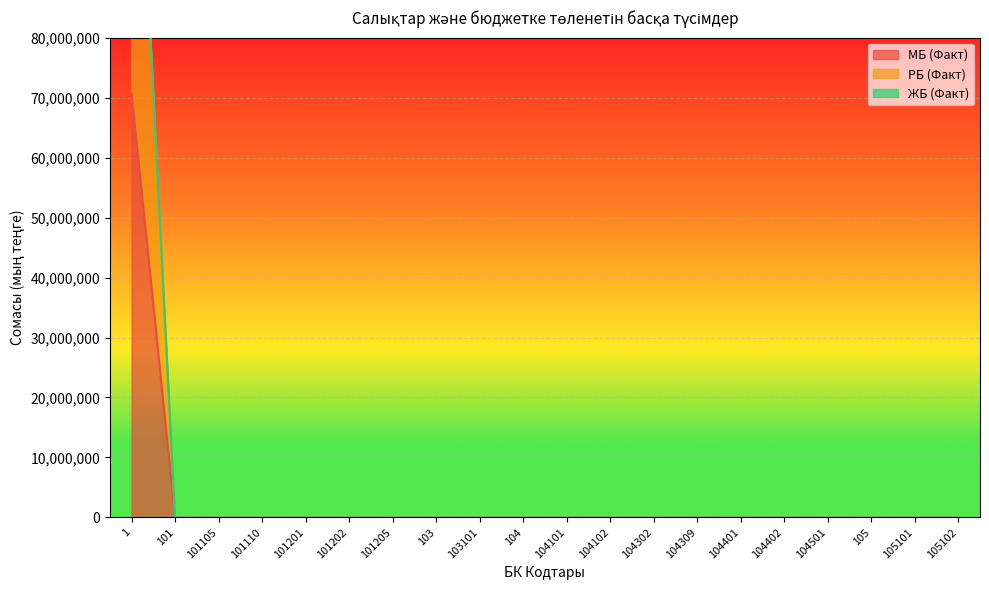

True or false: МБ (Факт) has more than 2 points higher than both neighbors.

False